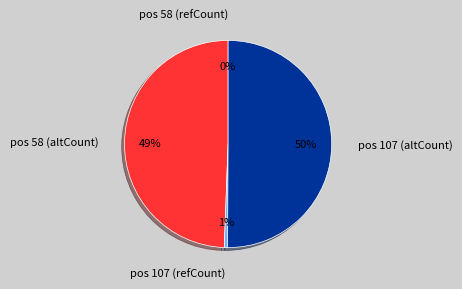

Is pos 58 (refCount) the majority of the pie?

No